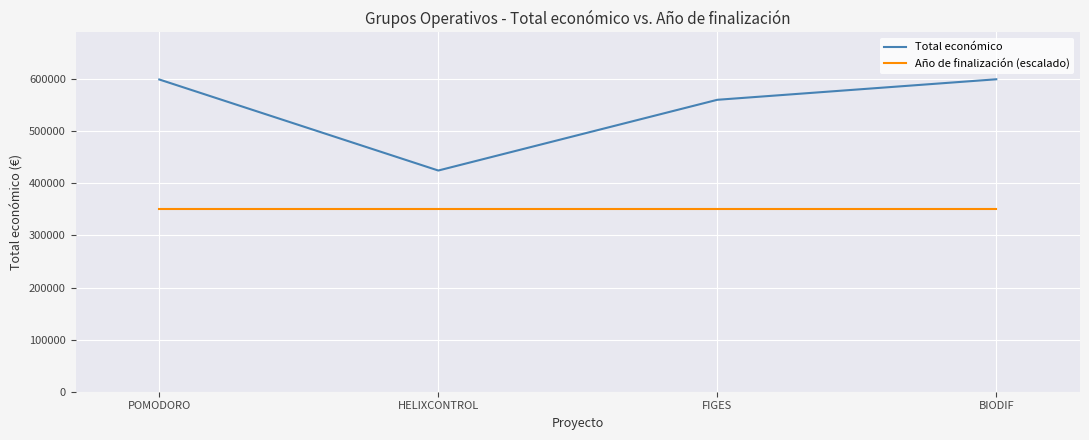

What is the highest value of the Año de finalización (escalado) series?

350000